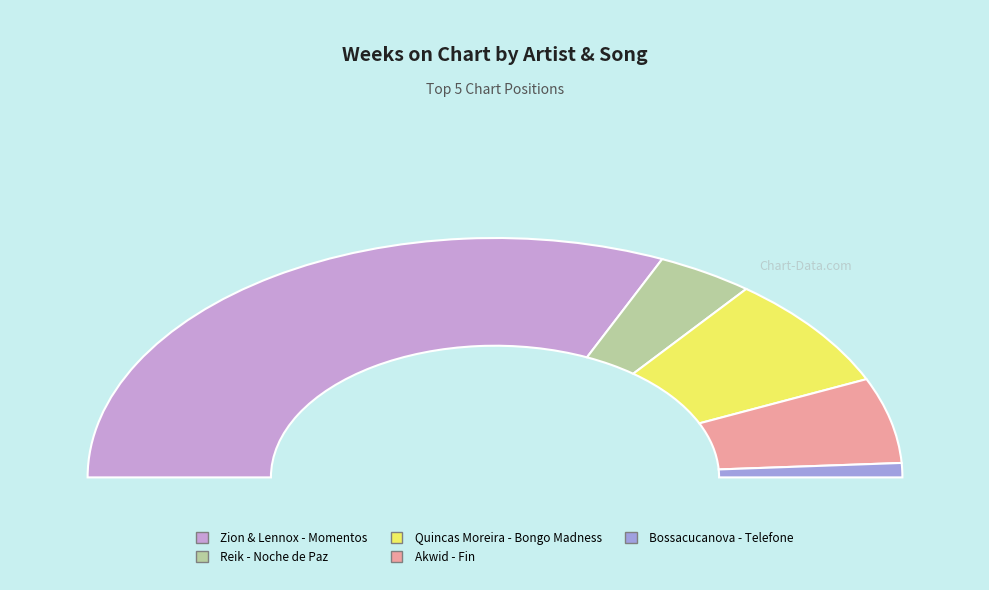

Approximately how many times larger is the value at Zion & Lennox - Momentos compared to Reik - Noche de Paz?

8.2